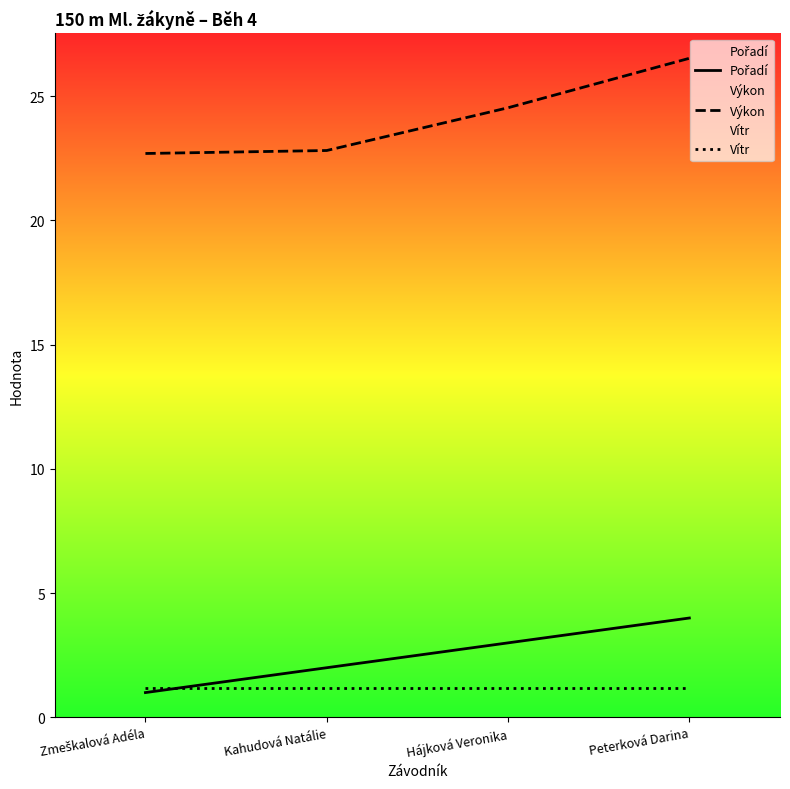

What is the label of the 2nd point from the left?

Kahudová Natálie